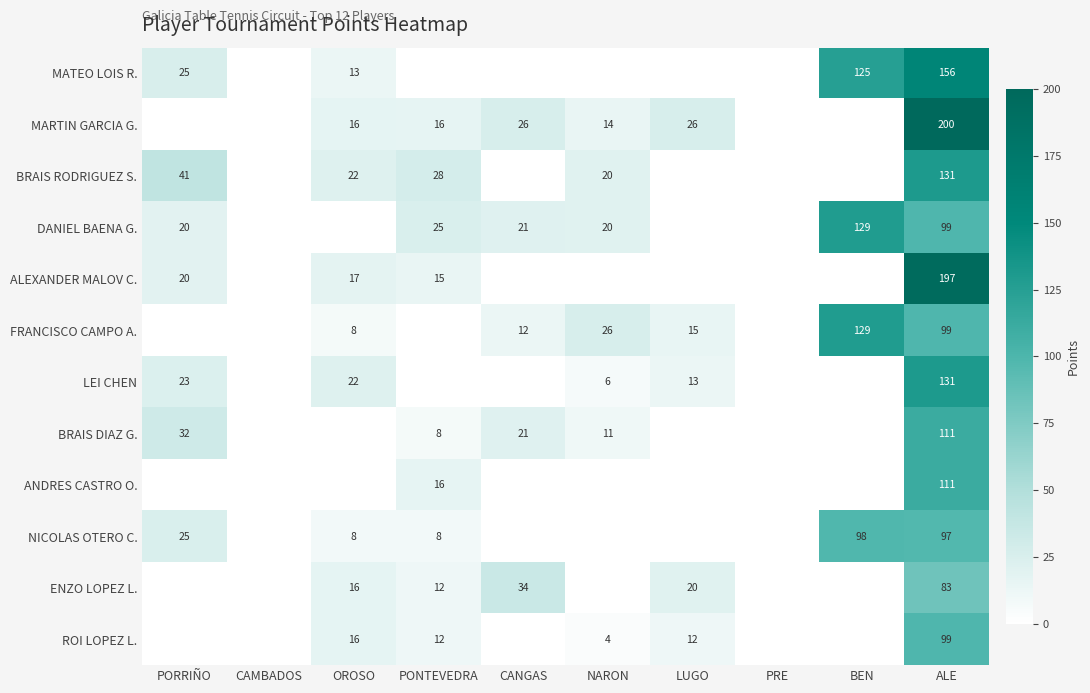

Is it true that DANIEL BAENA G. equals 129 at BEN?

True